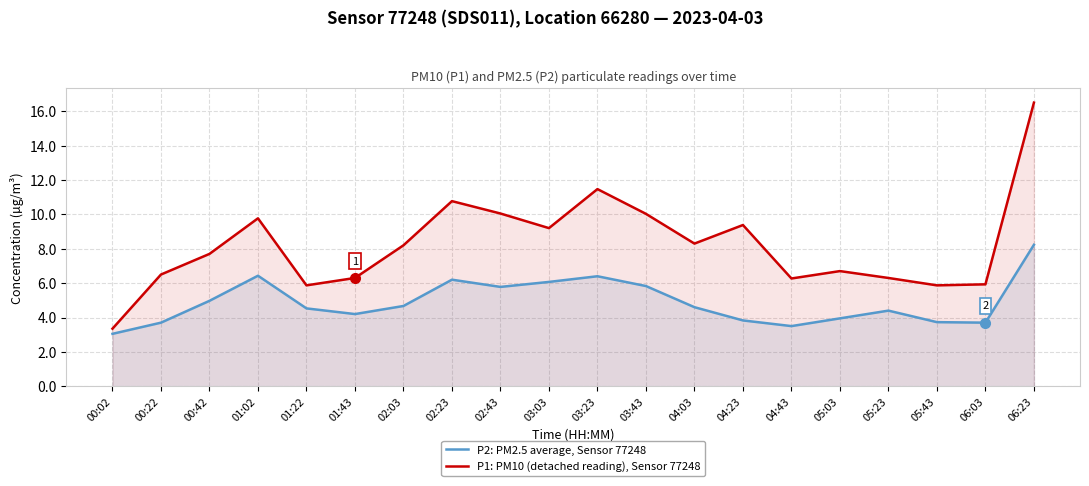

The value of P1: PM10 (detached reading), Sensor 77248 at 01:22 is 3.1. True or false?

False